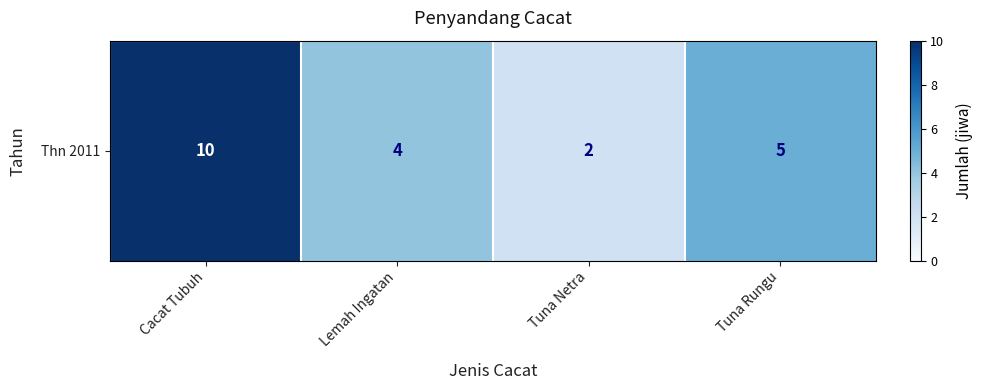

Reading right to left, transcribe all the data shown in this chart.

5	2	4	10